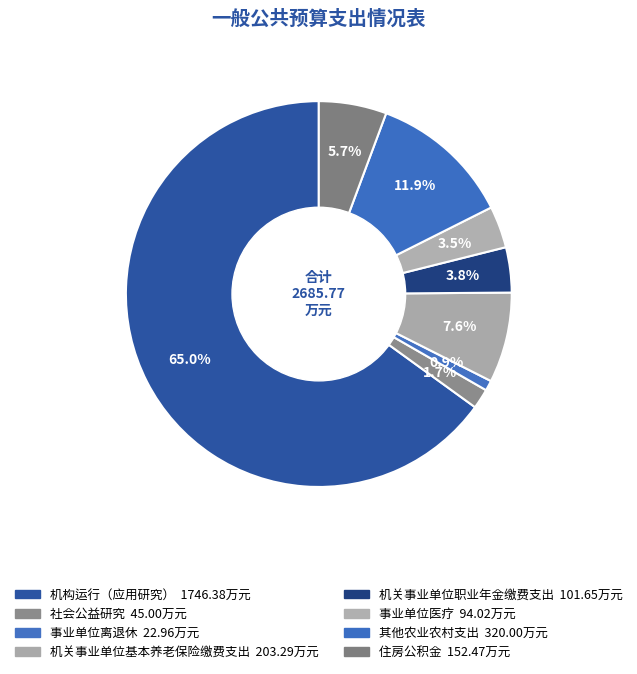

How many segments does this pie chart have?

8